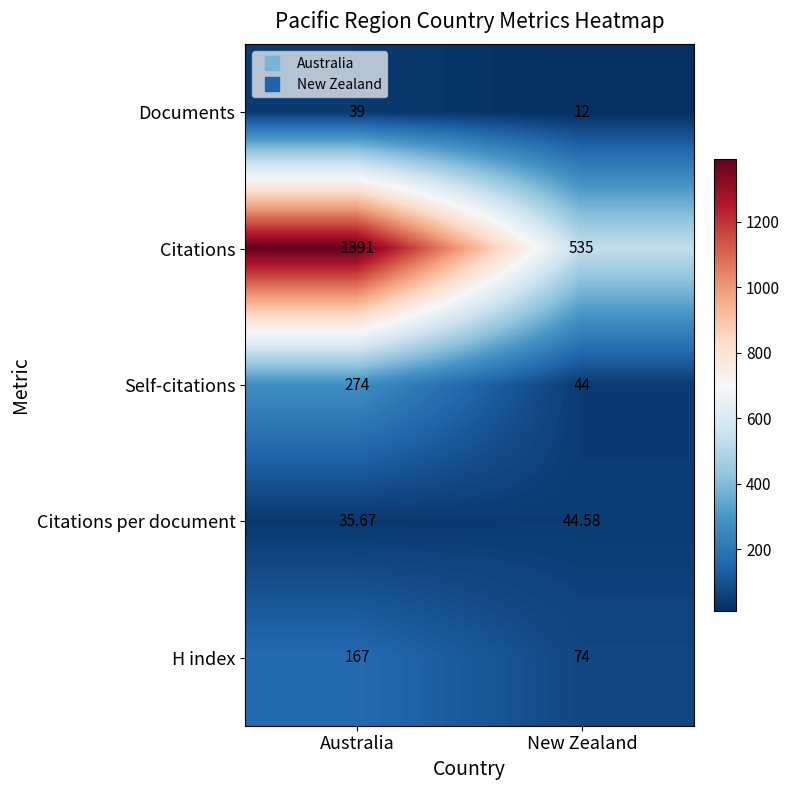

At Australia, list the series in order from smallest to largest.

Citations per document, Documents, H index, Self-citations, Citations